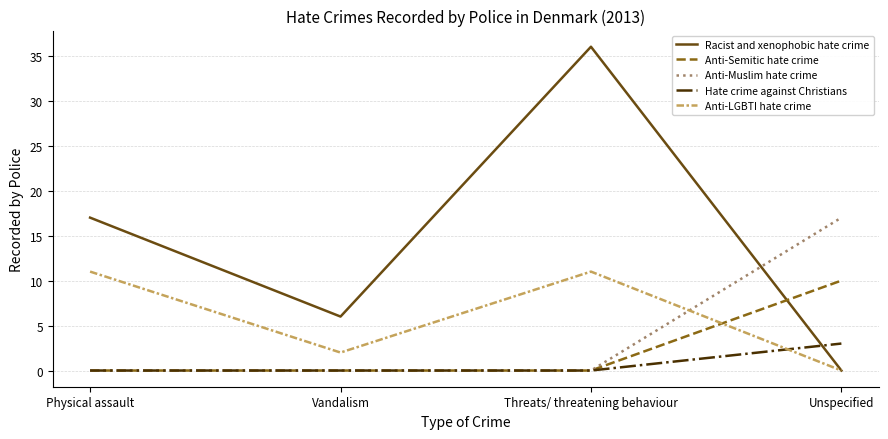

How many distinct data groups are displayed?

5